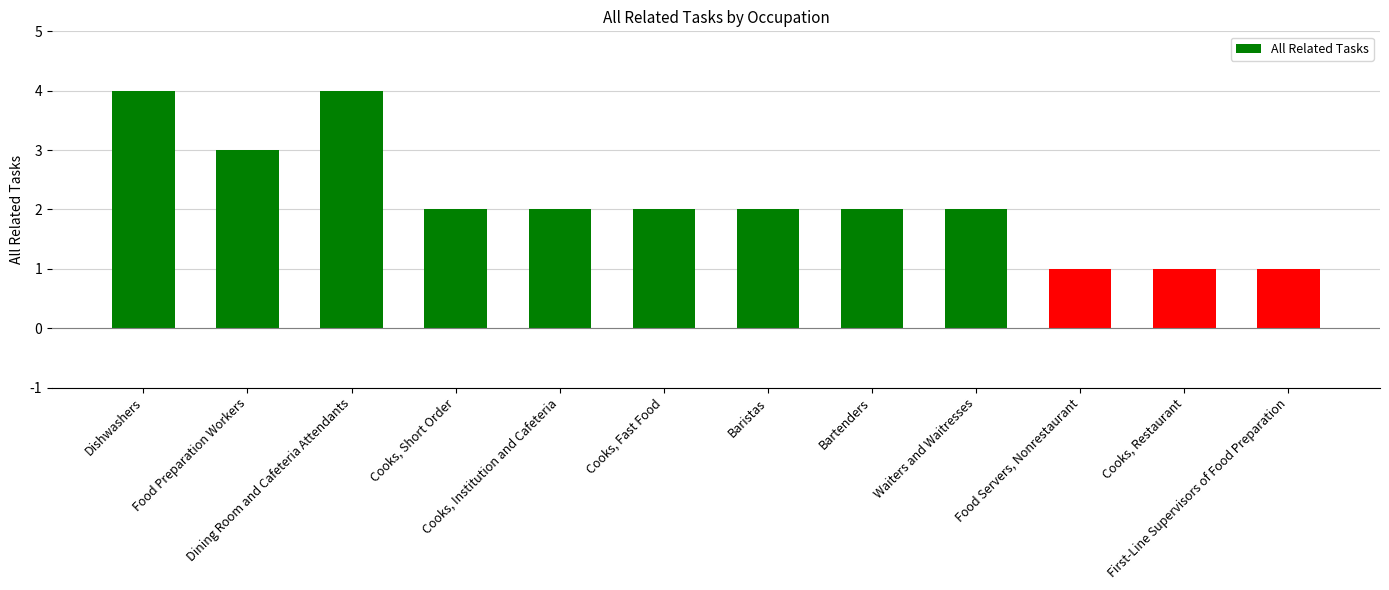

What is the maximum value shown in the chart?

4